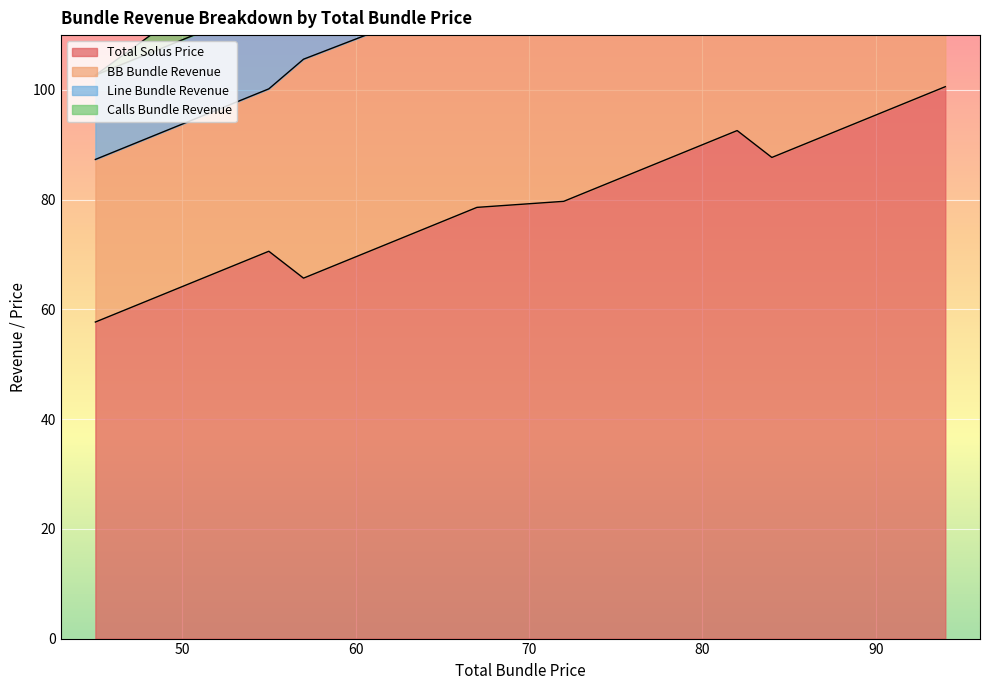

What is the value of the BB Bundle Revenue point at the 12th from the left?

63.5